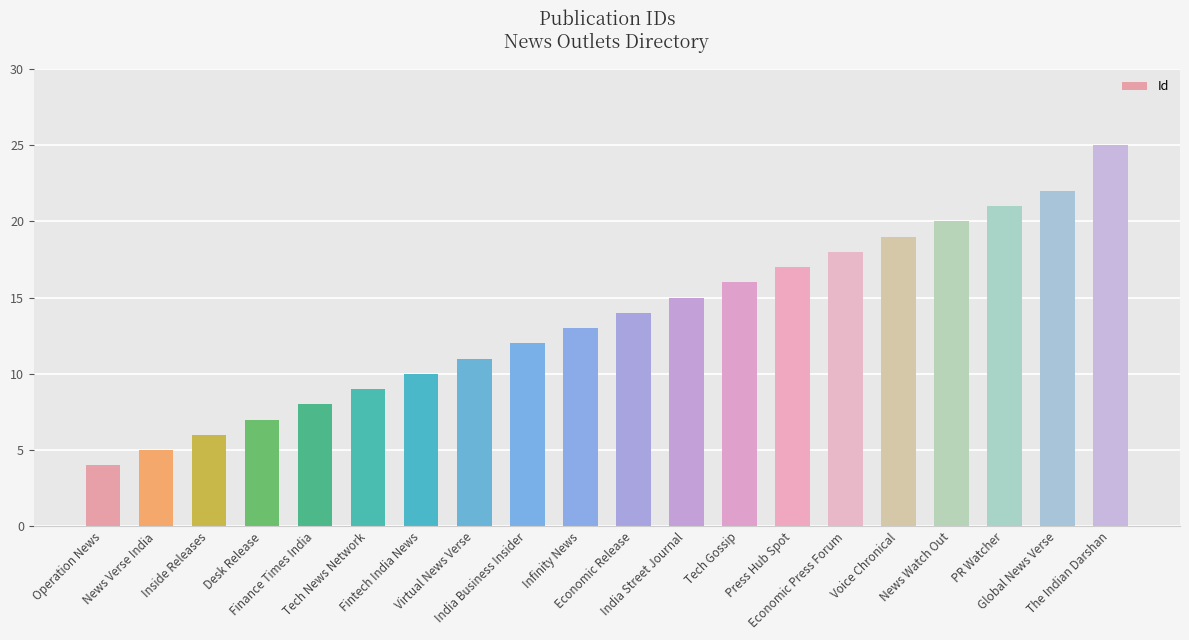

Reading right to left, transcribe all the data shown in this chart.

25	22	21	20	19	18	17	16	15	14	13	12	11	10	9	8	7	6	5	4